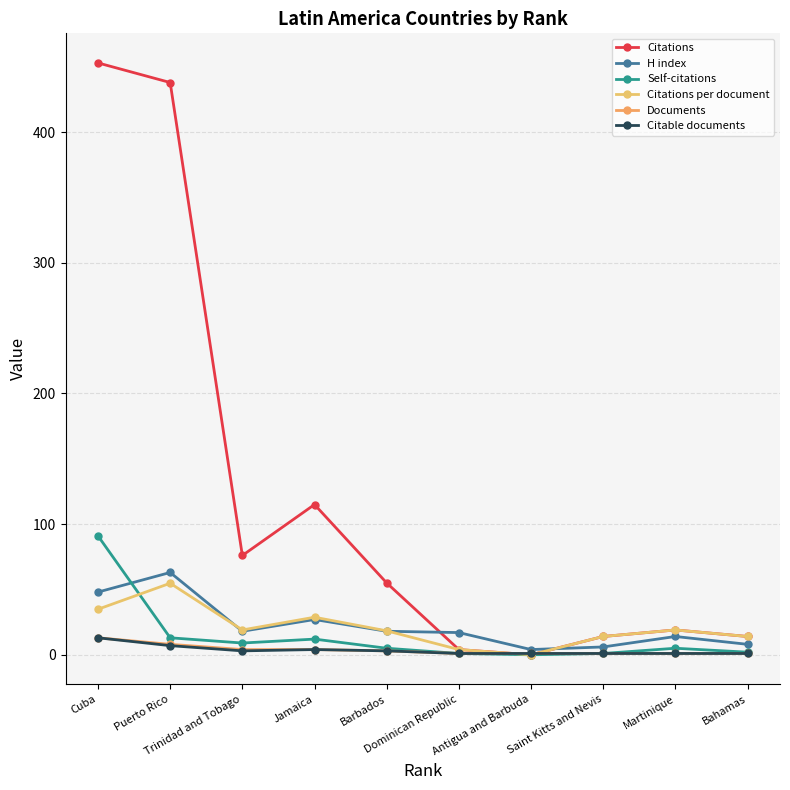

Between Dominican Republic and Martinique, which is larger?

Martinique